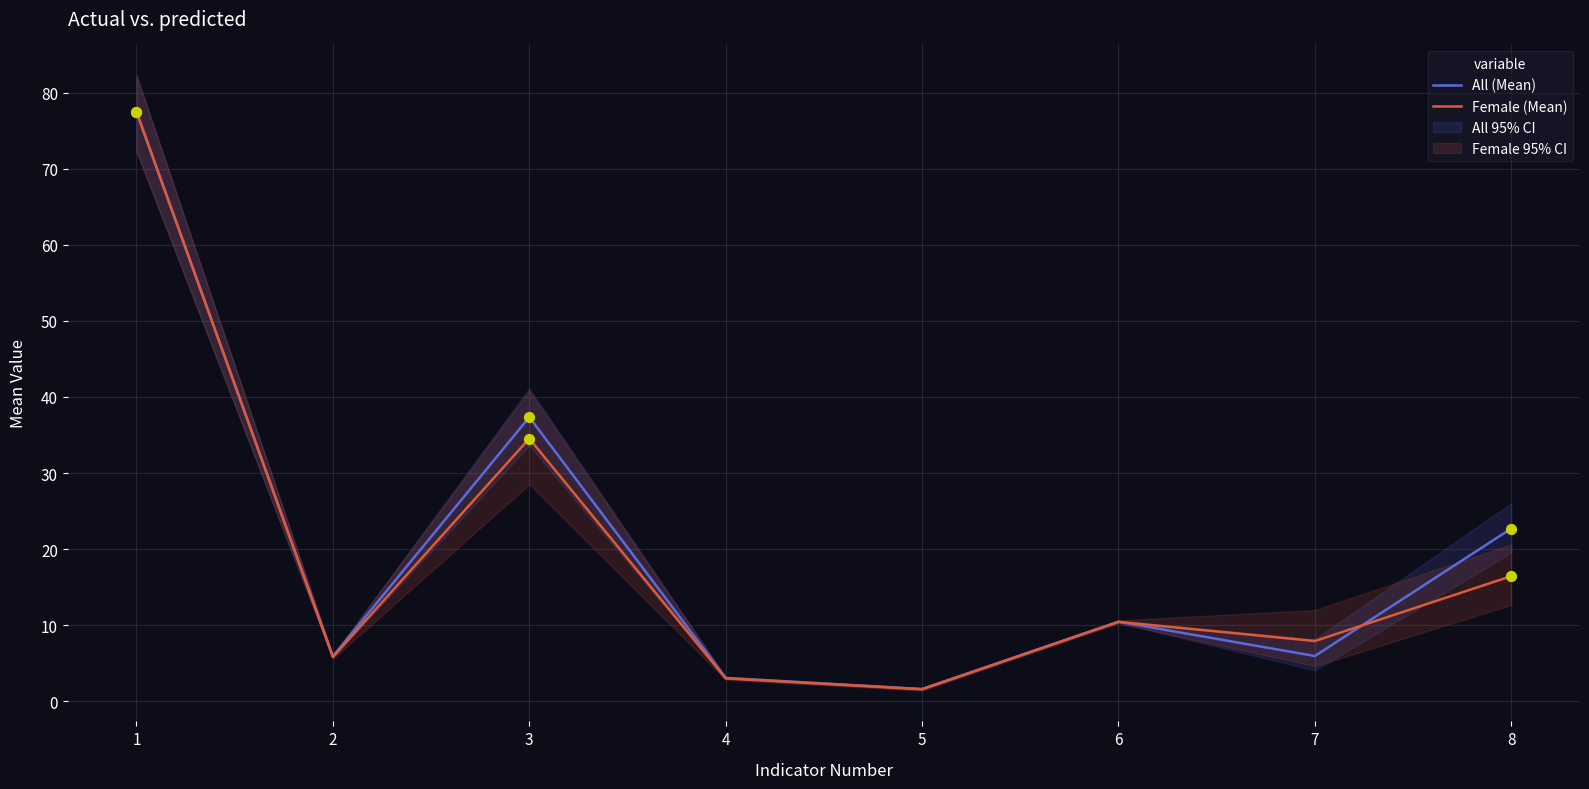

At which category is the sum across all series the highest?

1